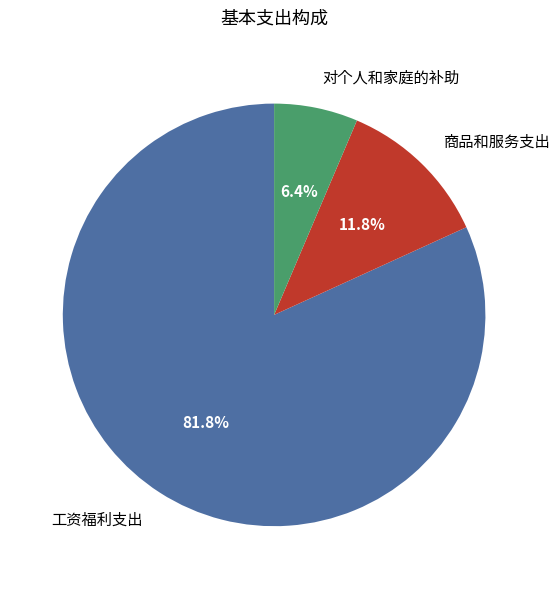

What percentage is NOT represented by 商品和服务支出?

88.2%